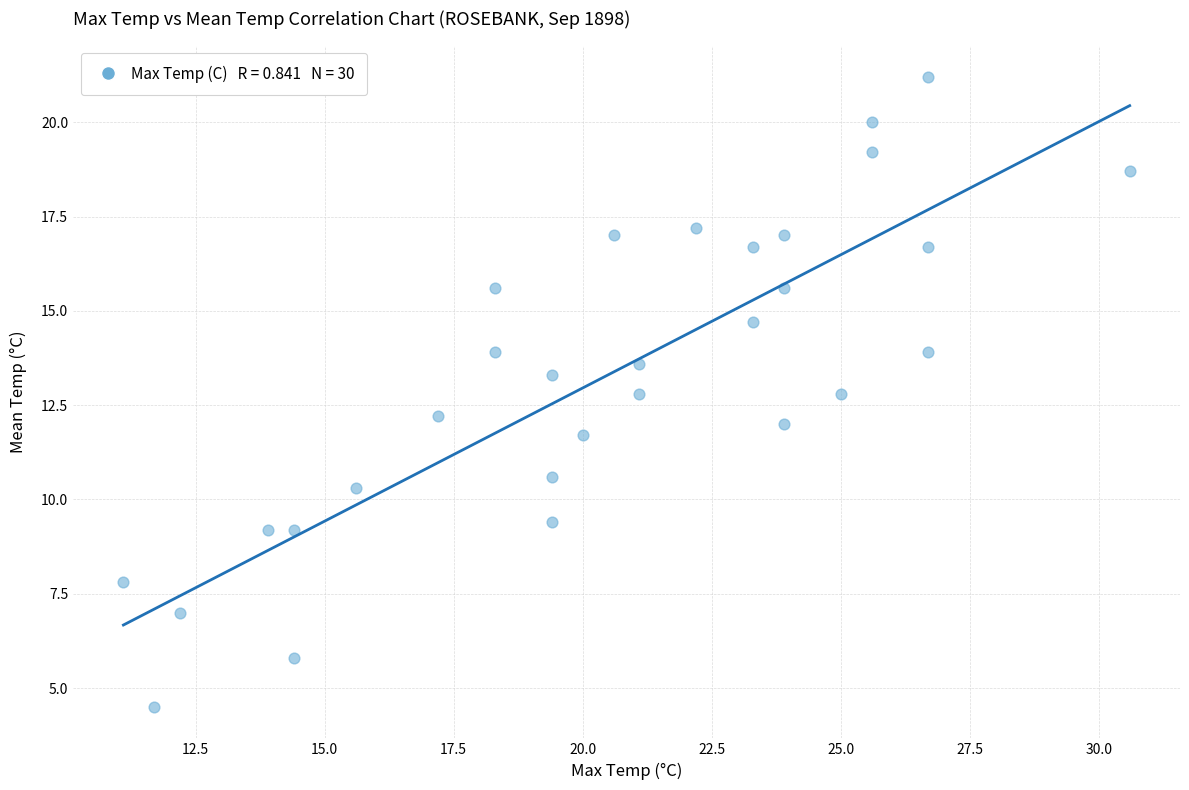

What is the range of X values (max minus min)?

19.5